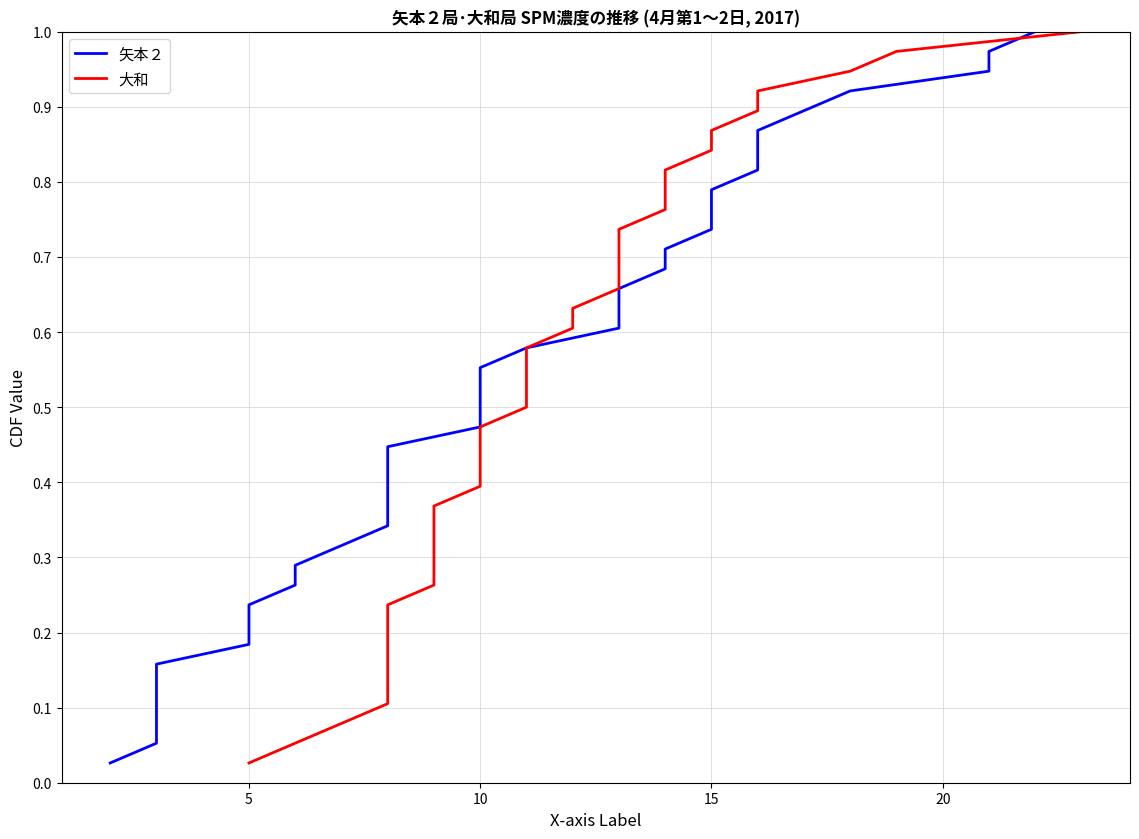

The 矢本２ series shows 0.3 at 10. True or false?

False